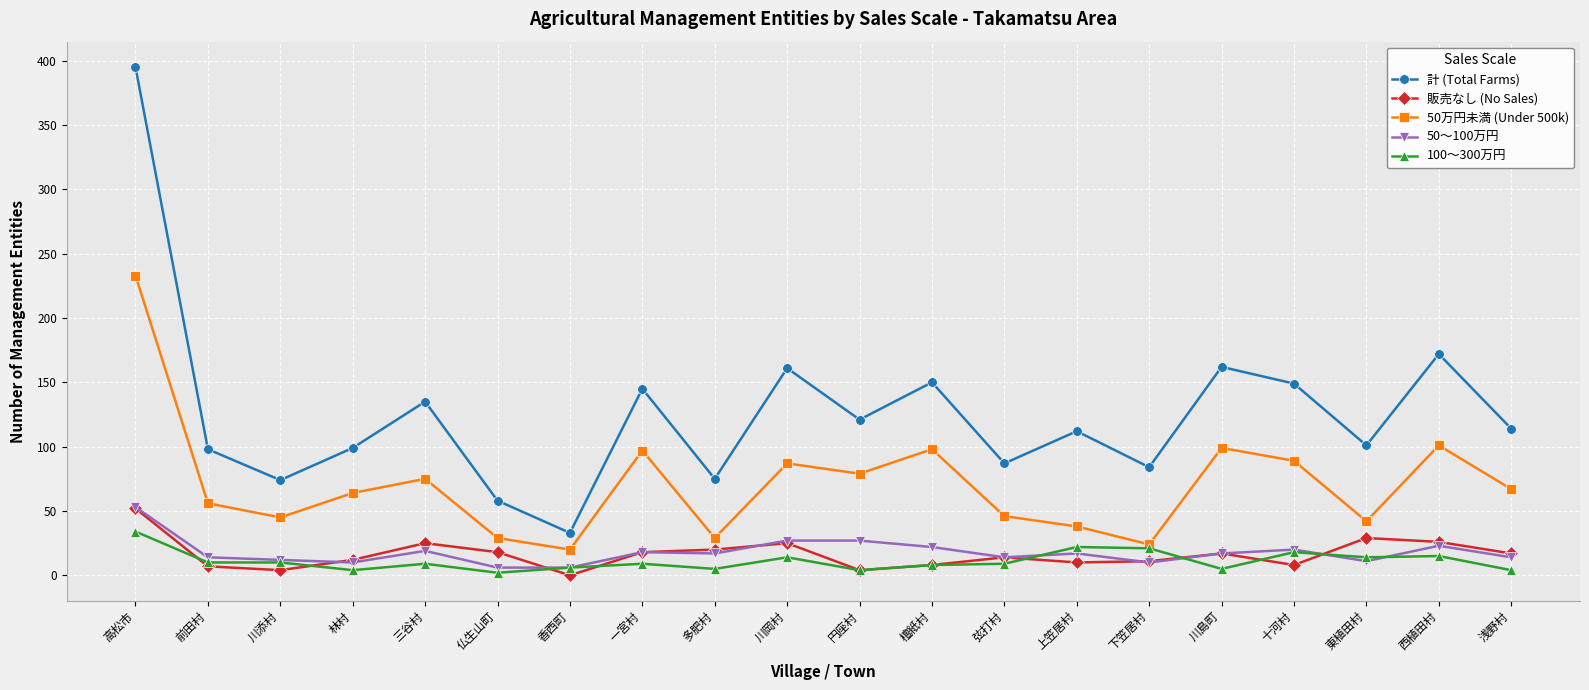

What are all the series names shown in the legend?

計 (Total Farms), 販売なし (No Sales), 50万円未満 (Under 500k), 50～100万円, 100～300万円